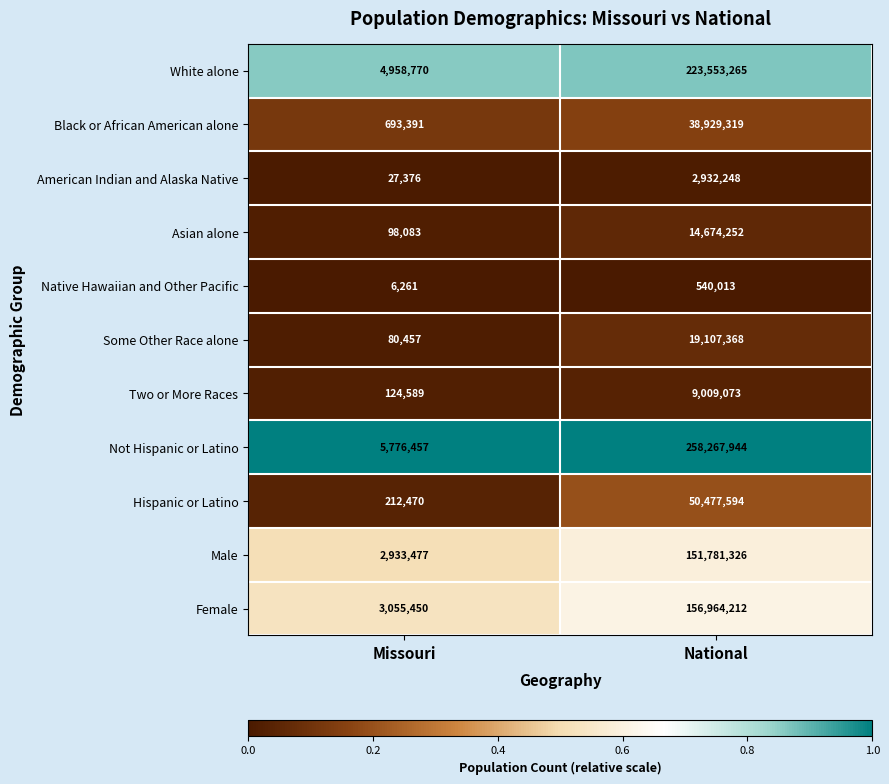

What is the spread (max minus min) of values at National?

257727931